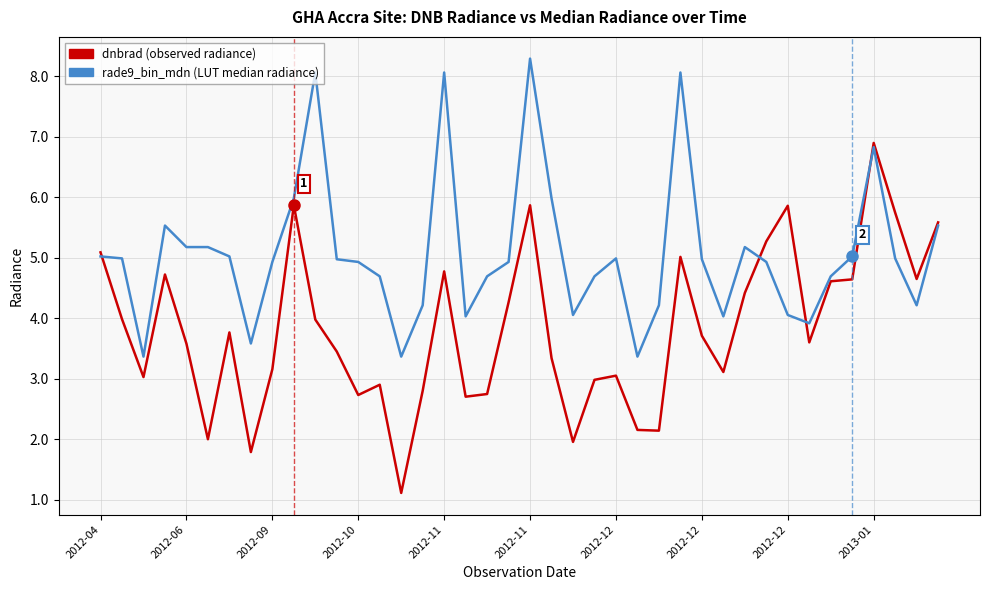

Which series has the largest total across all categories?

rade9_bin_mdn (LUT median radiance)